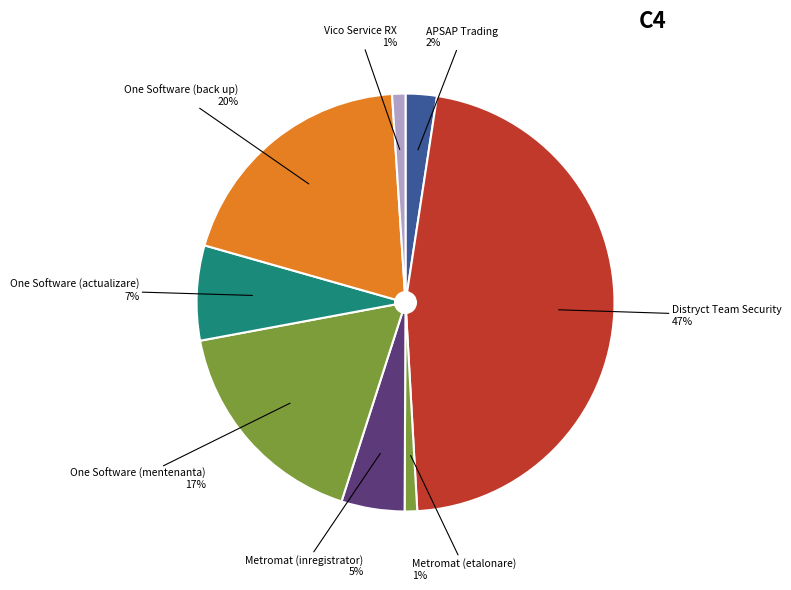

Is the sum of Metromat (etalonare) and One Software (actualizare) greater than half?

No